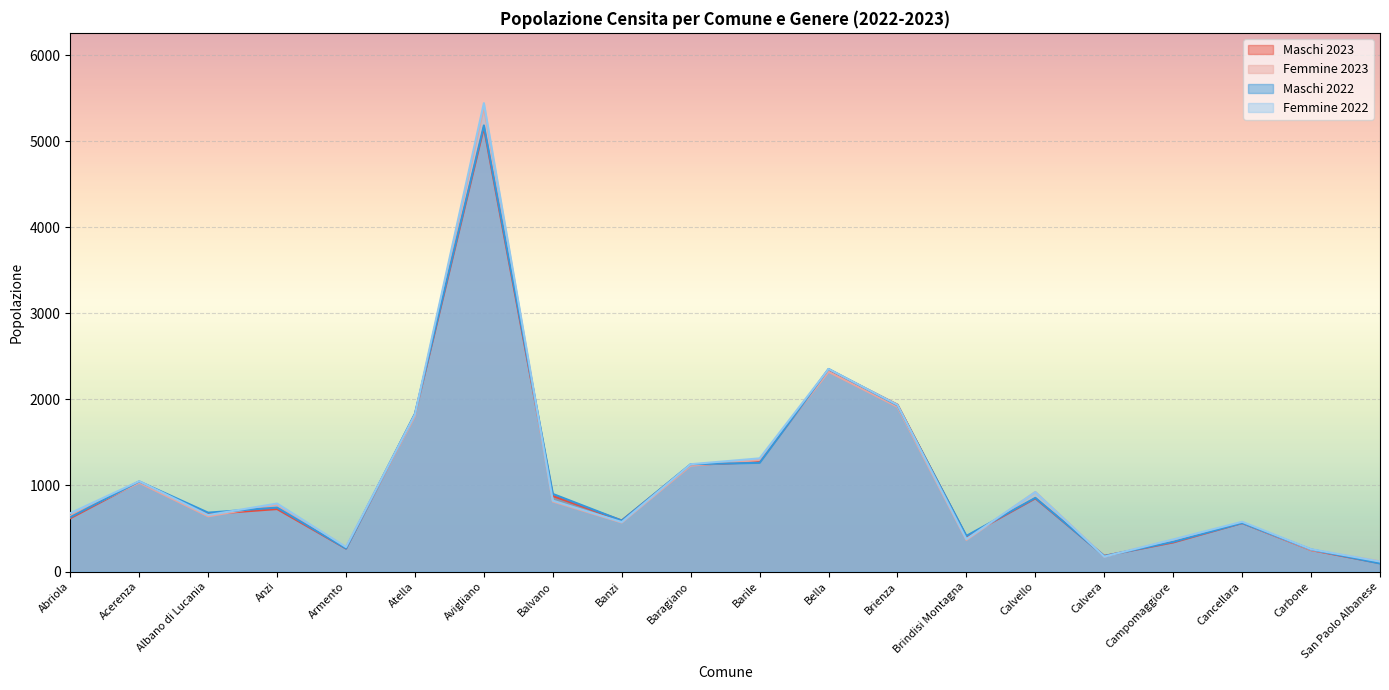

Rank the categories by Maschi 2023 value from highest to lowest.

Avigliano, Bella, Brienza, Atella, Barile, Baragiano, Acerenza, Balvano, Calvello, Anzi, Albano di Lucania, Abriola, Banzi, Cancellara, Brindisi Montagna, Campomaggiore, Armento, Carbone, Calvera, San Paolo Albanese